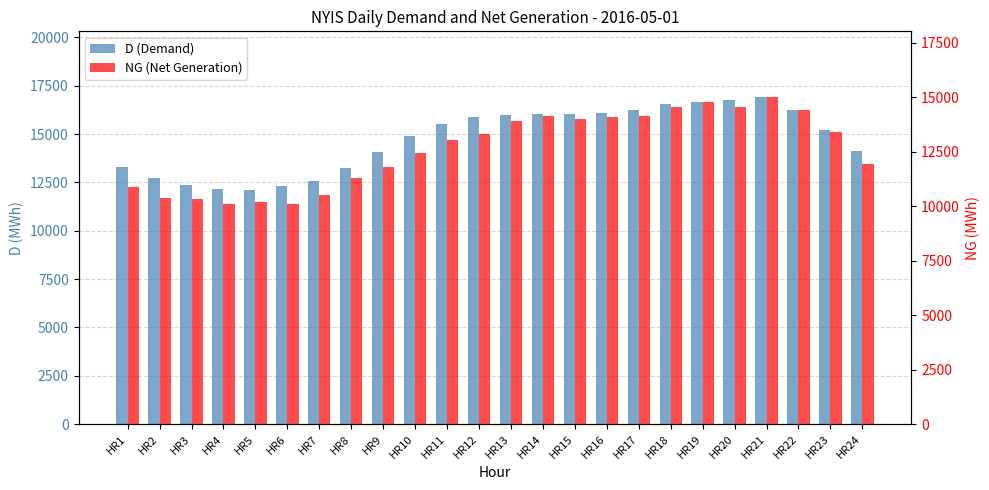

List the series in order of their peak value, lowest first.

NG (Net Generation), D (Demand)